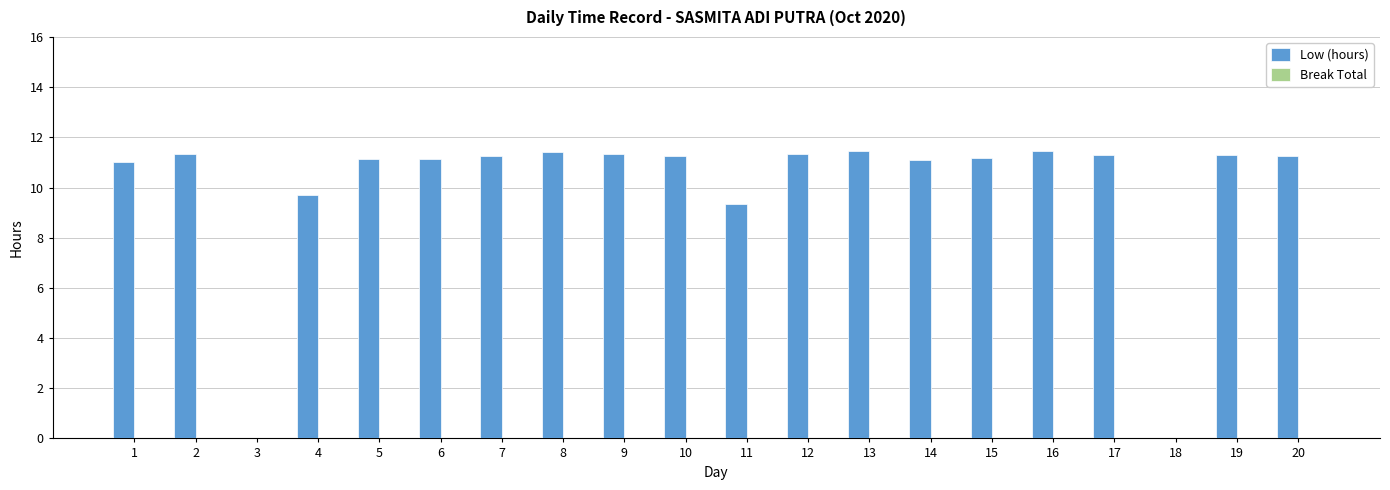

The value at 20 is 2.8. True or false?

False